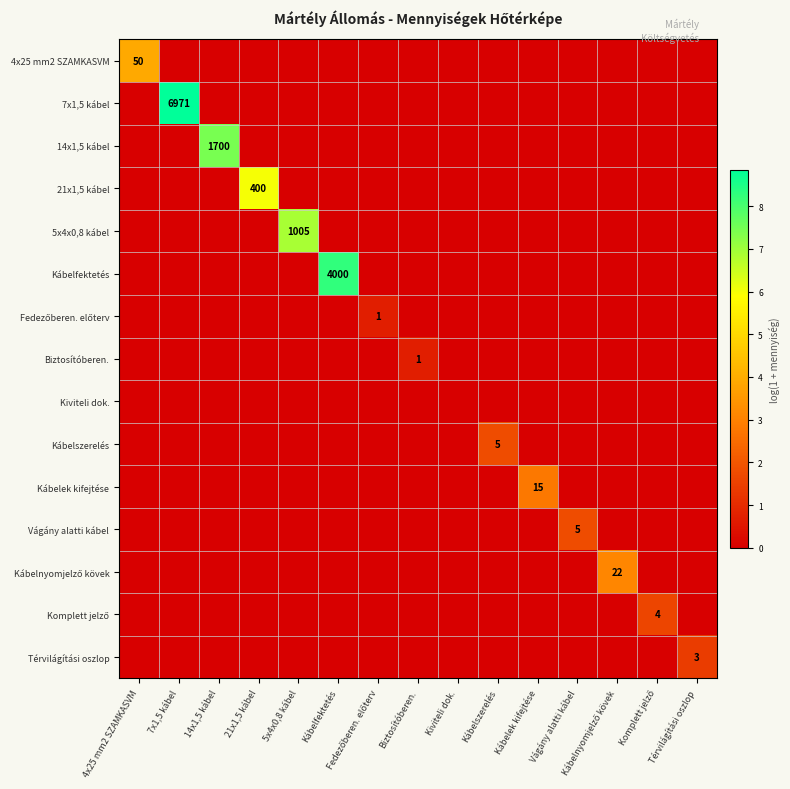

How many data points in 21x1,5 kábel are above 0?

1